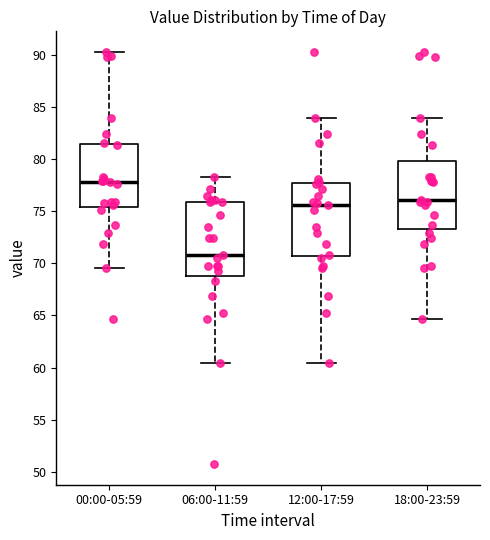

Which box has the lowest median line?

06:00-11:59